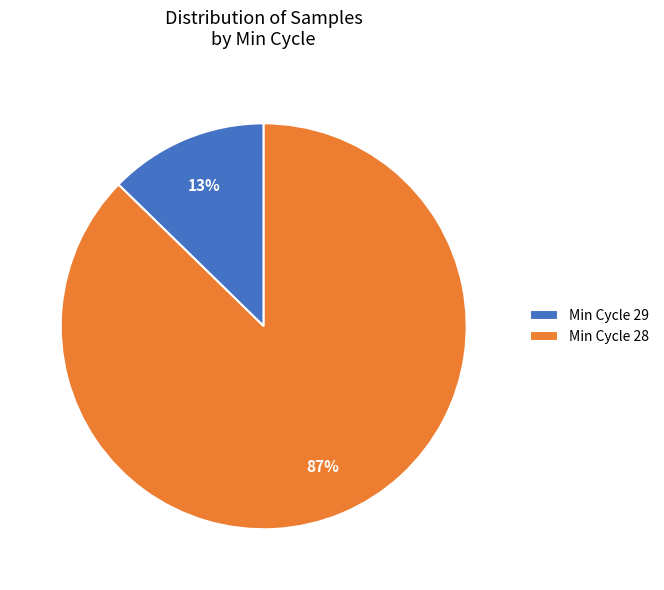

The Min Cycle 28 slice represents 99% of the pie. True or false?

False